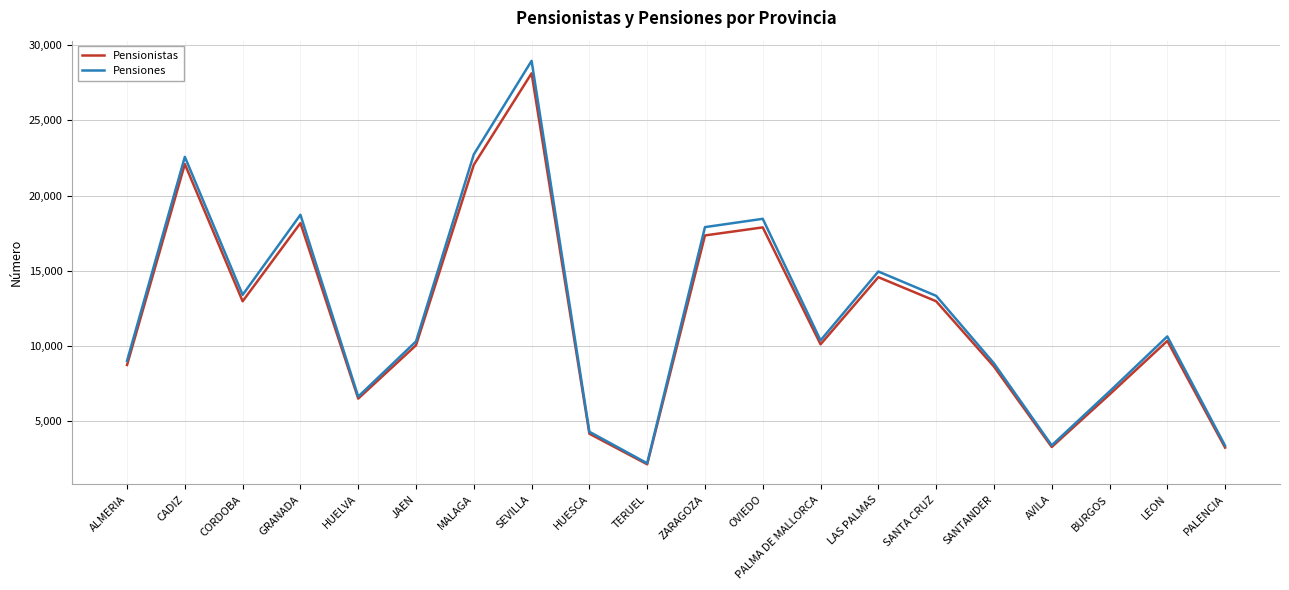

The Pensiones series shows 28961 at SEVILLA. True or false?

True